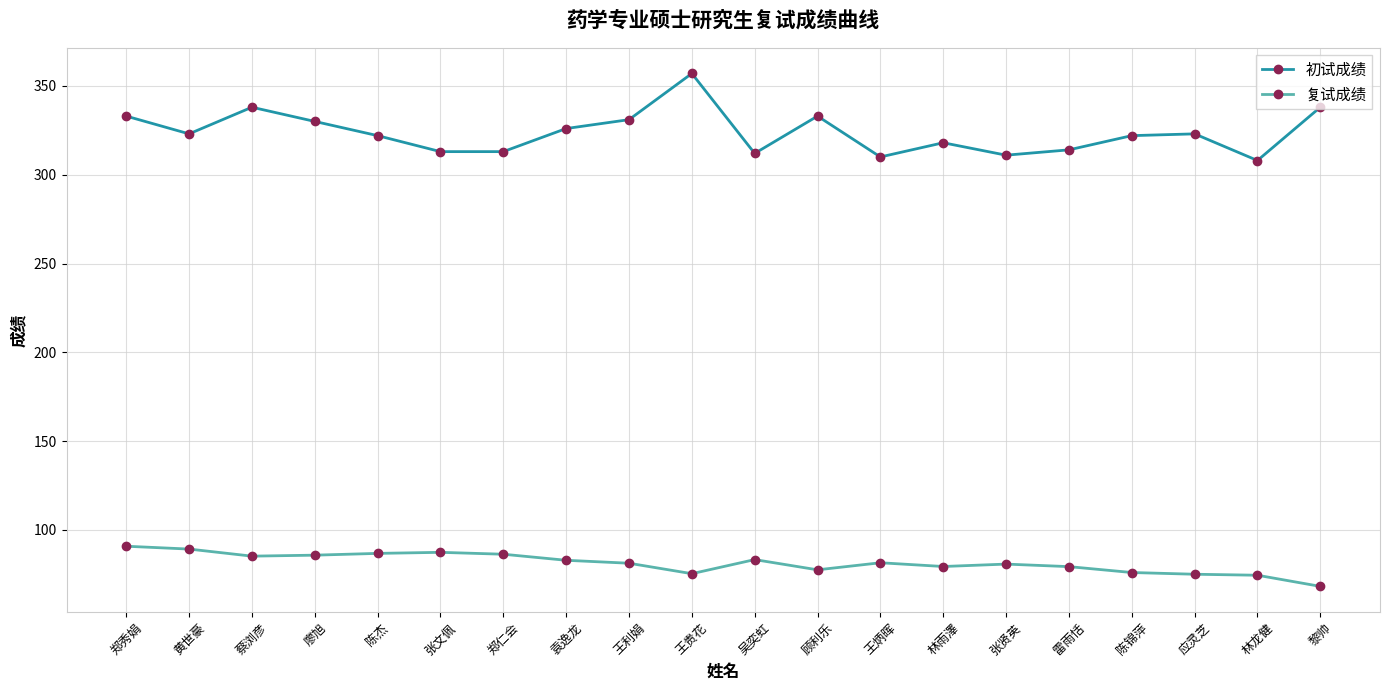

Which series has the largest total across all categories?

初试成绩